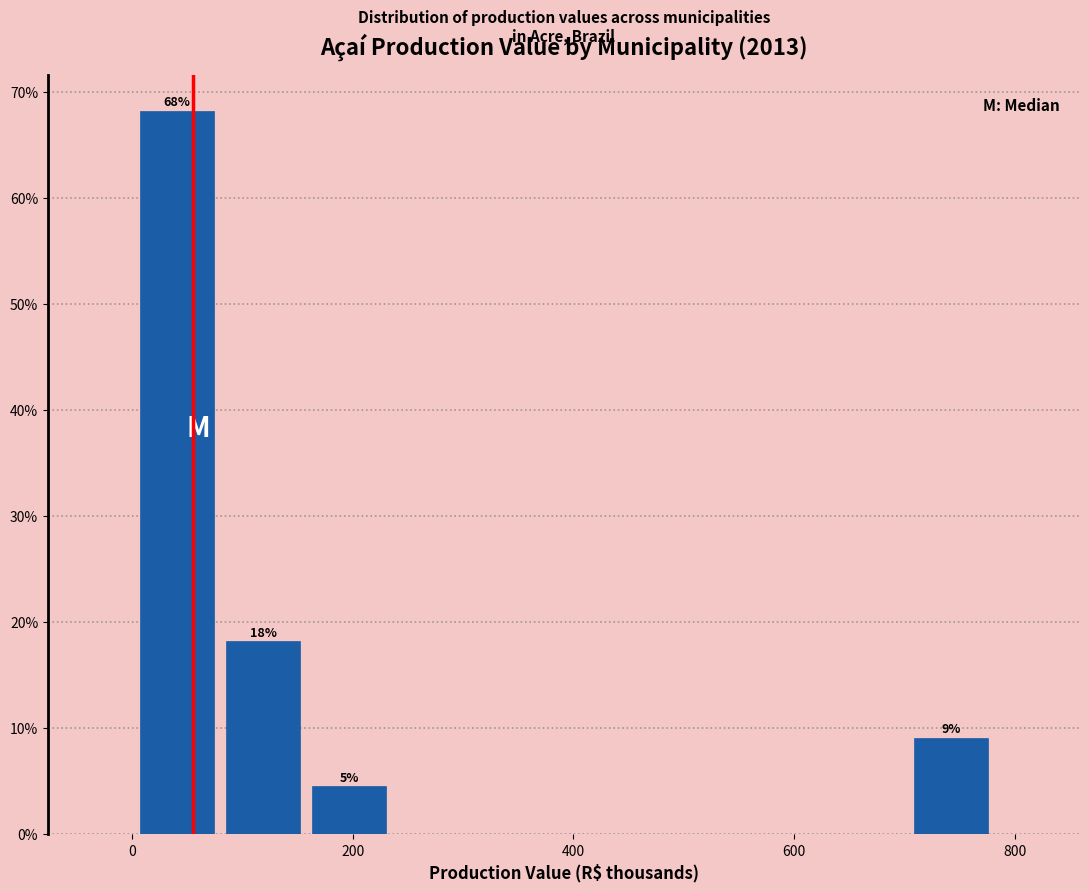

Read against the x-axis, roughly where is the centre of the tallest bar?

40